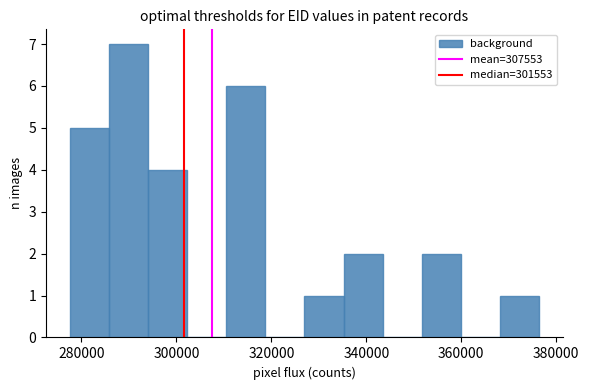

Reading left to right, transcribe this chart: for each bar, give the range it covers on the x-axis and its height. Neither the bar edges nor the heights are printed on the chart, so give them approximately, as read against the axes.

278000 to 286000: 5
286000 to 294000: 7
294000 to 302000: 4
302000 to 310000: 0
310000 to 318000: 6
318000 to 326000: 0
326000 to 336000: 1
336000 to 344000: 2
344000 to 352000: 0
352000 to 360000: 2
360000 to 368000: 0
368000 to 376000: 1